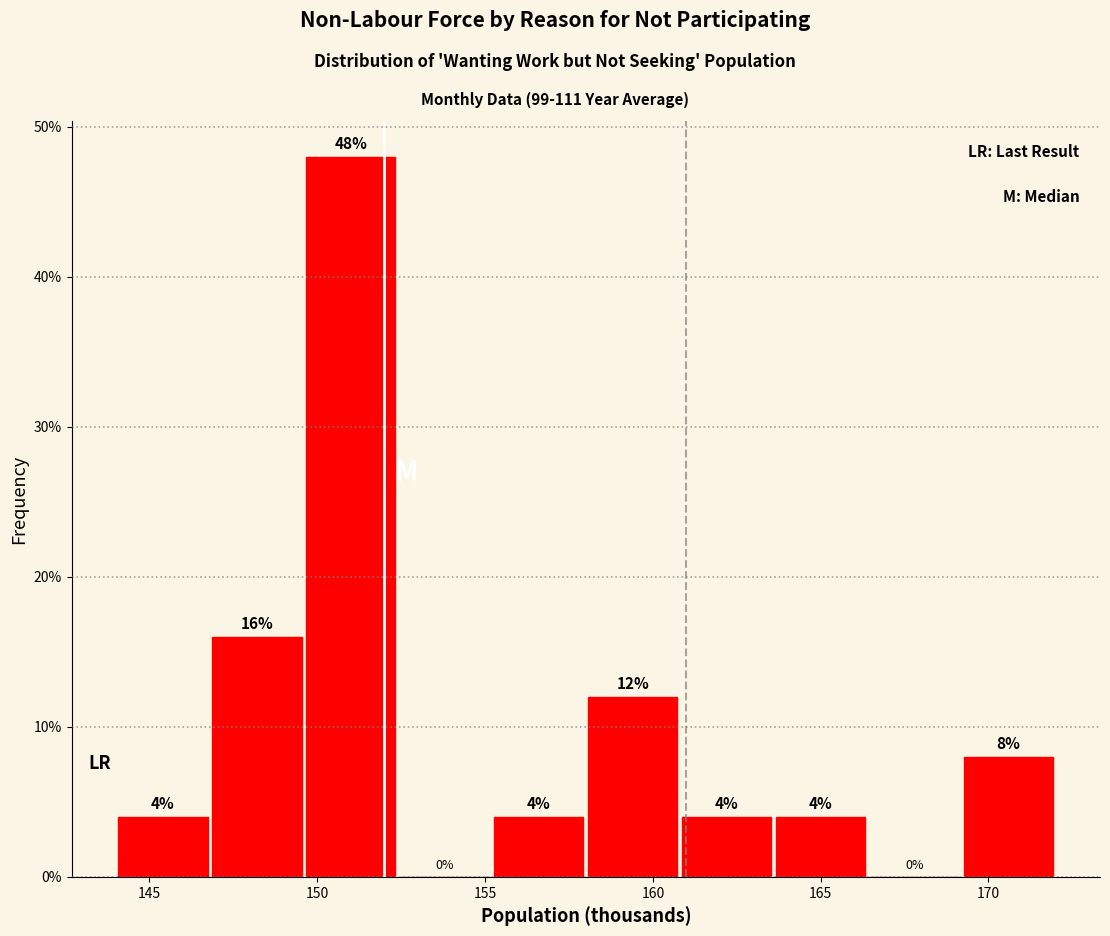

What is the height of the bar covering 155.2 to 158.0 on the x-axis? The bar edges are not printed on the chart, so give them approximately, as read against the axis.

4